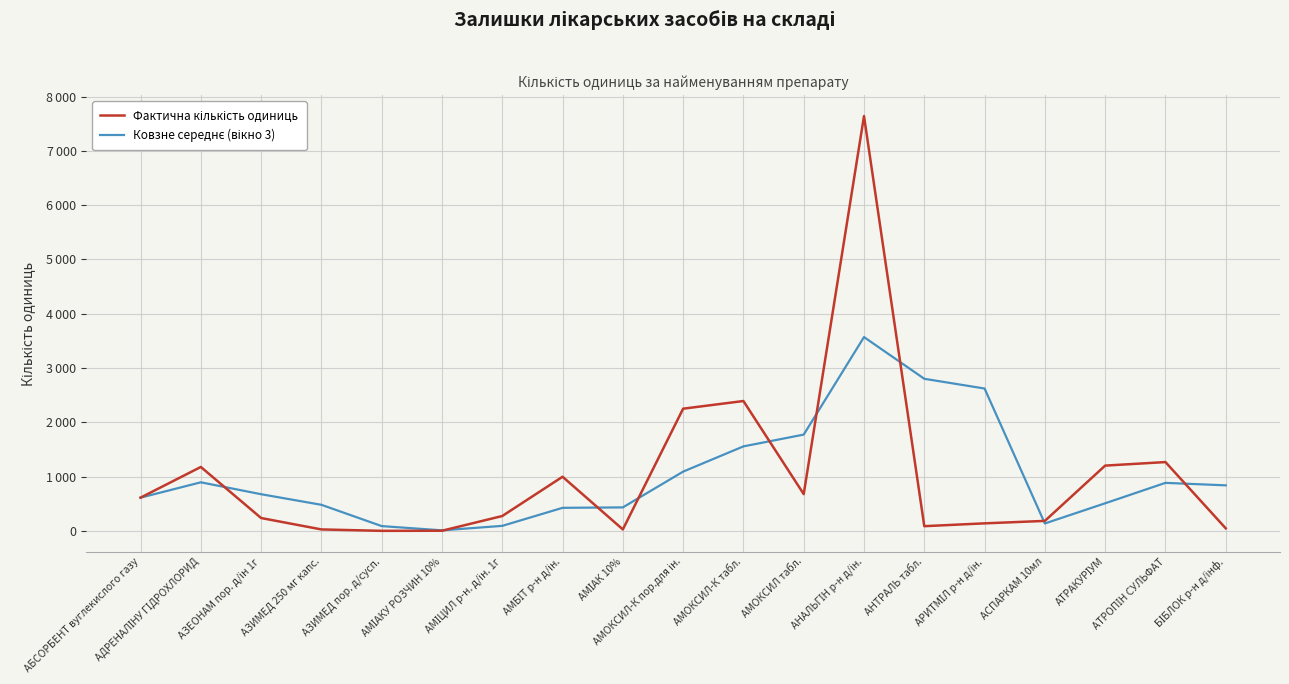

Does the chart display data point markers on the line(s)?

No